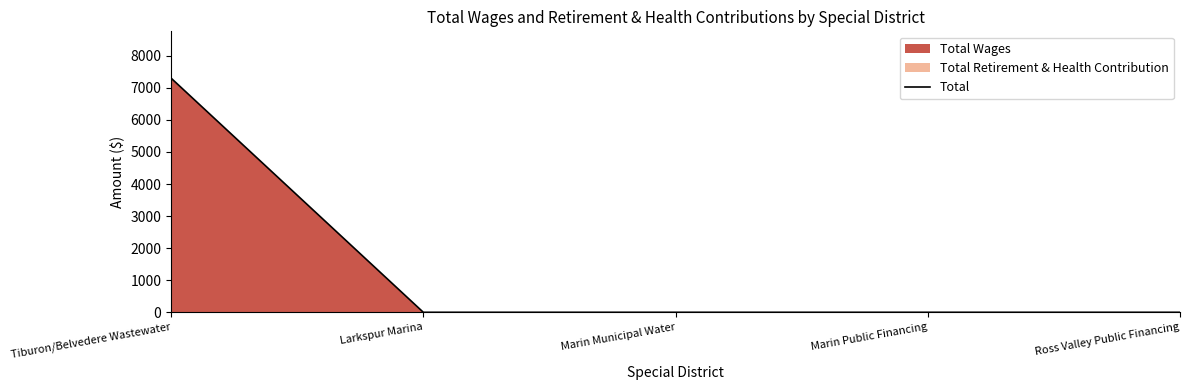

What position from the left is Ross Valley Public Financing?

5